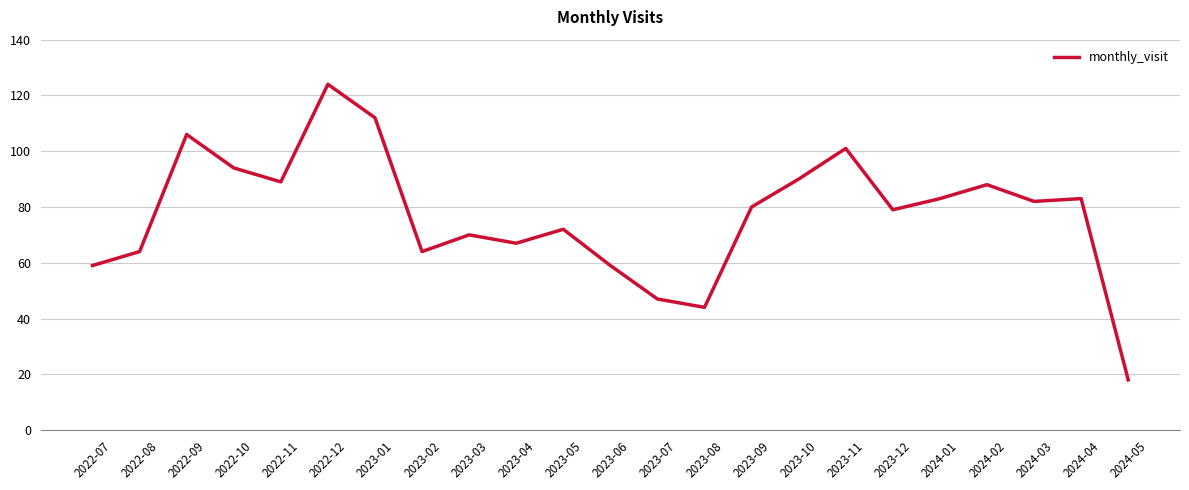

Which category has the highest value across all series?

2022-12